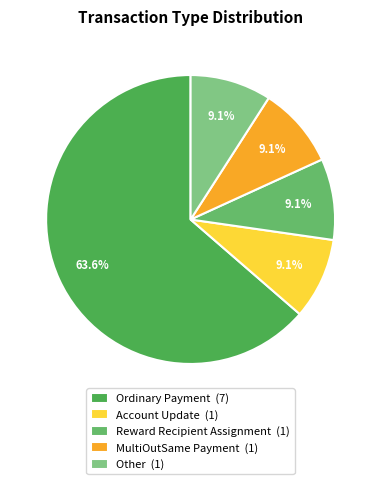

How much of the chart is everything except Account Update?

90.9%